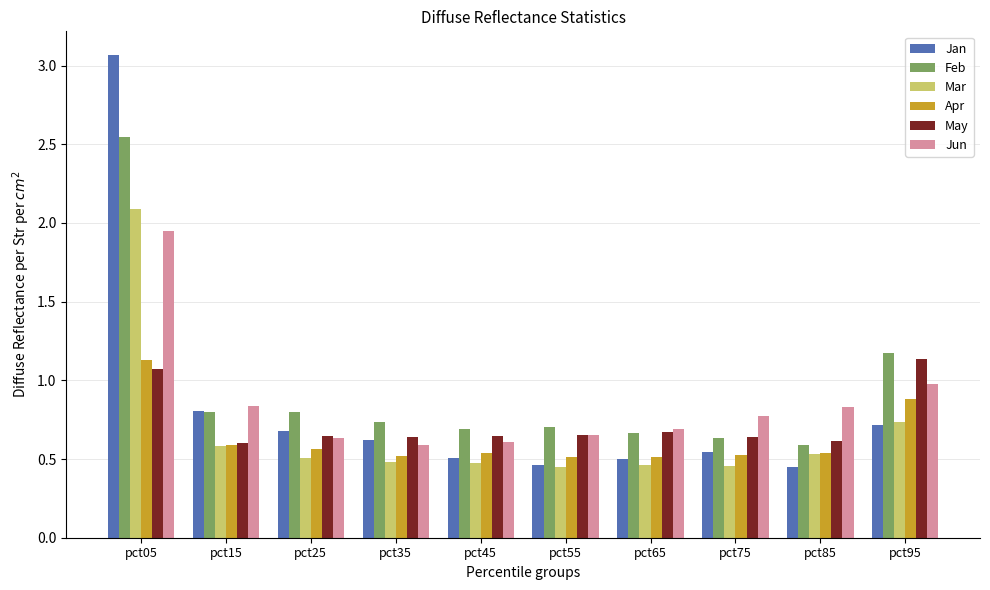

Is it true that Apr equals 0.5 at pct45?

True